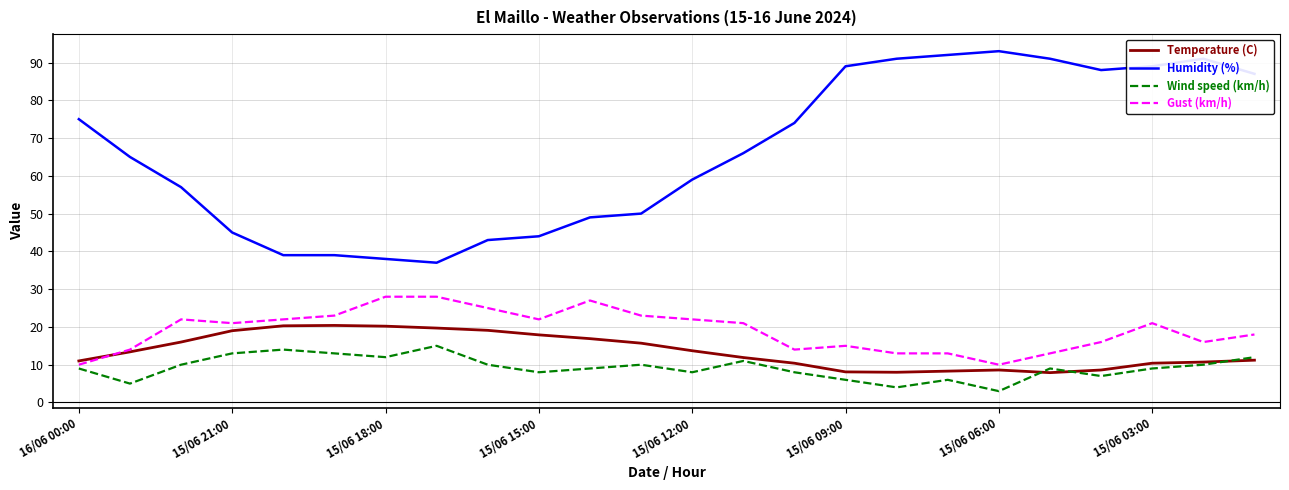

Rank the series by their maximum value, from highest to lowest.

Humidity (%), Gust (km/h), Temperature (C), Wind speed (km/h)